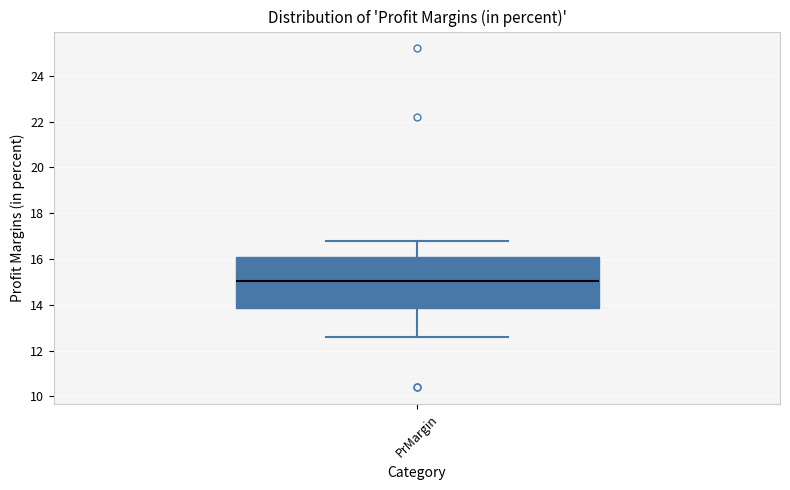

Transcribe this box plot: give where the median line is, the range the box spans, and where the two whiskers end, as read against the y-axis. The values are not printed on the chart, so give them approximately, as read against the axis.

median 15.0, box 13.8 to 16.2, whiskers 12.6 to 16.8